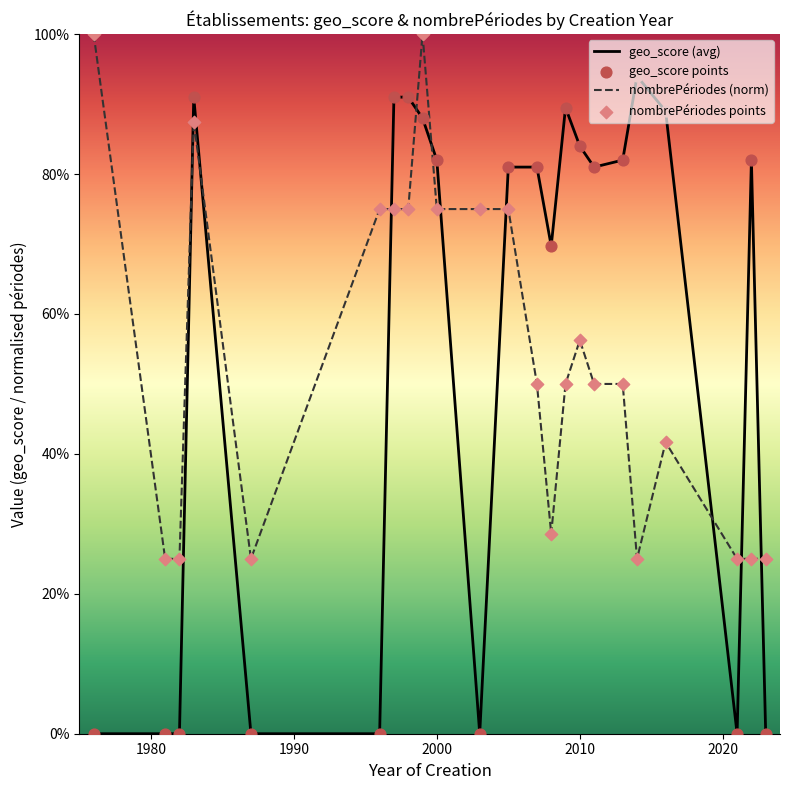

Which series has the largest total across all categories?

geo_score (avg)